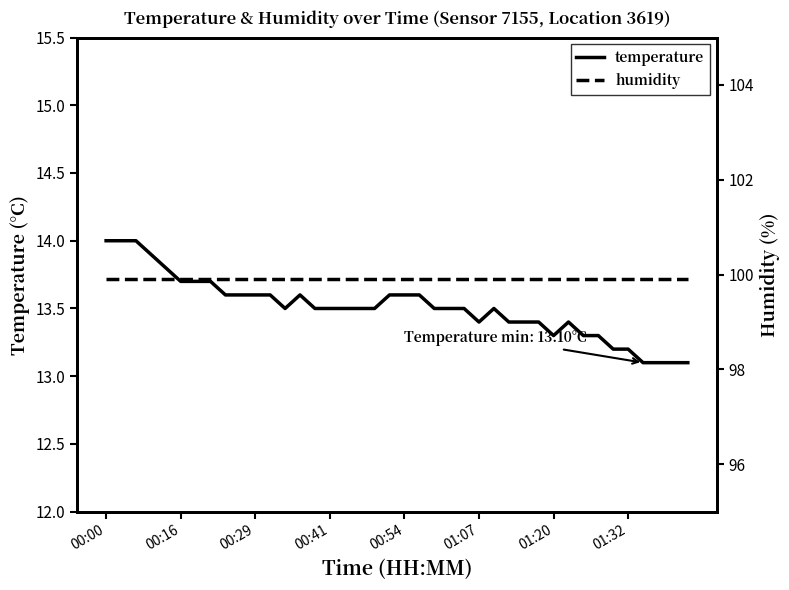

Is it true that humidity equals 99.9 at 27?

True